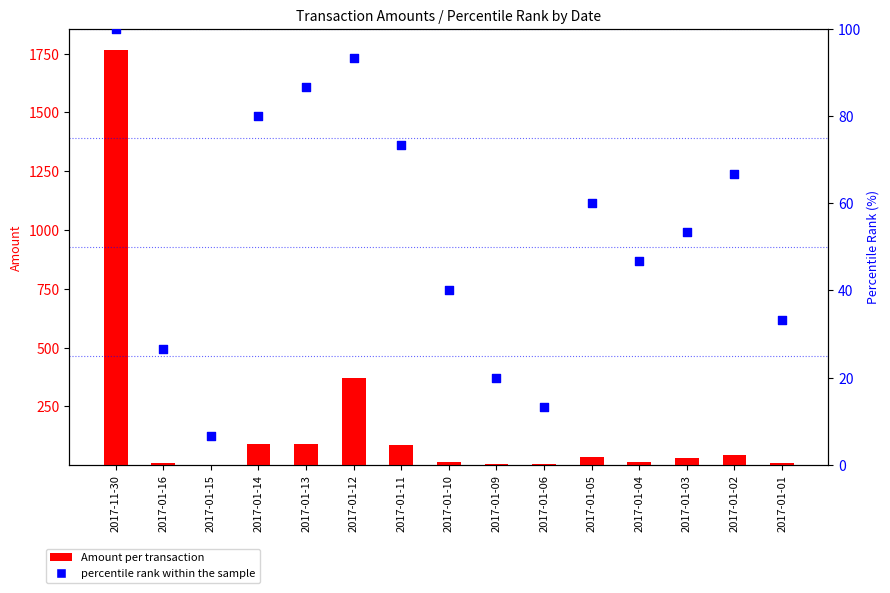

Which series contains the lowest Y value?

Amount